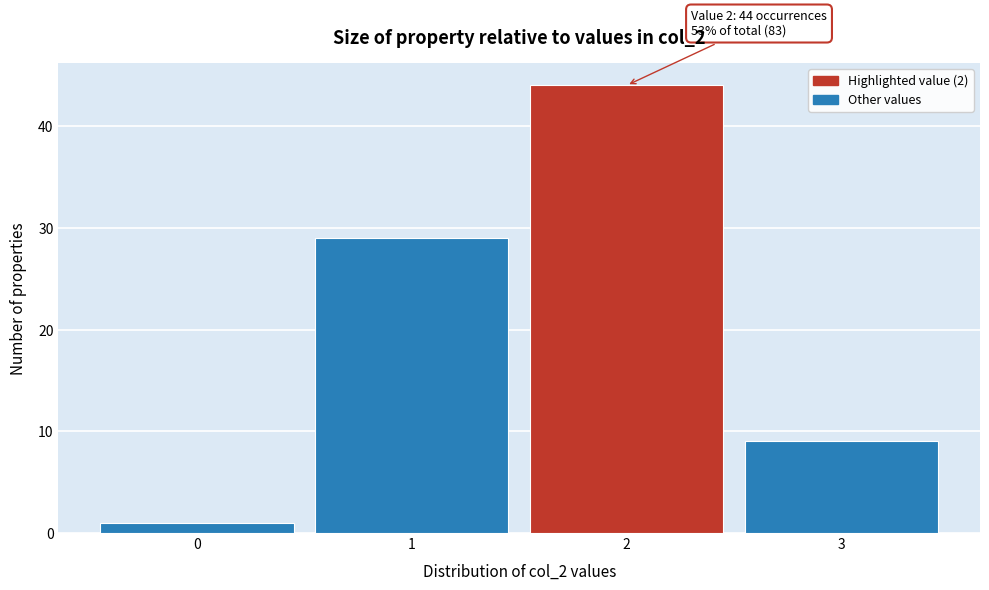

Which range on the x-axis has the tallest bar?

1.5 to 2.5